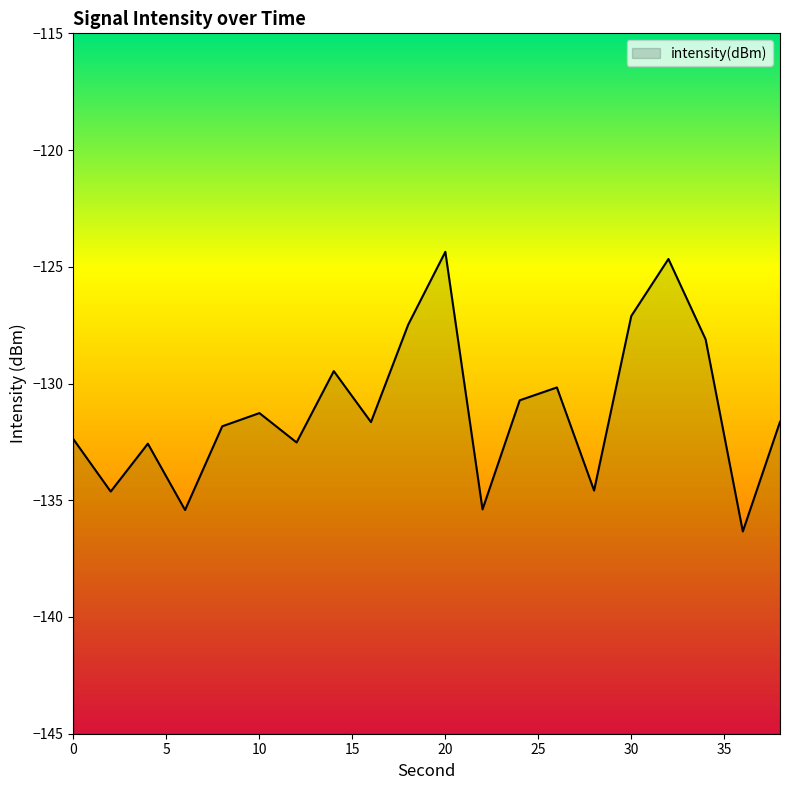

The chart shows a value of -127.1 at 30. True or false?

True